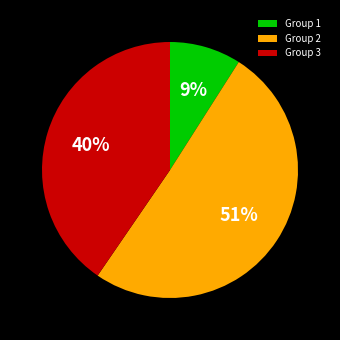

How many slices are in this pie chart?

3